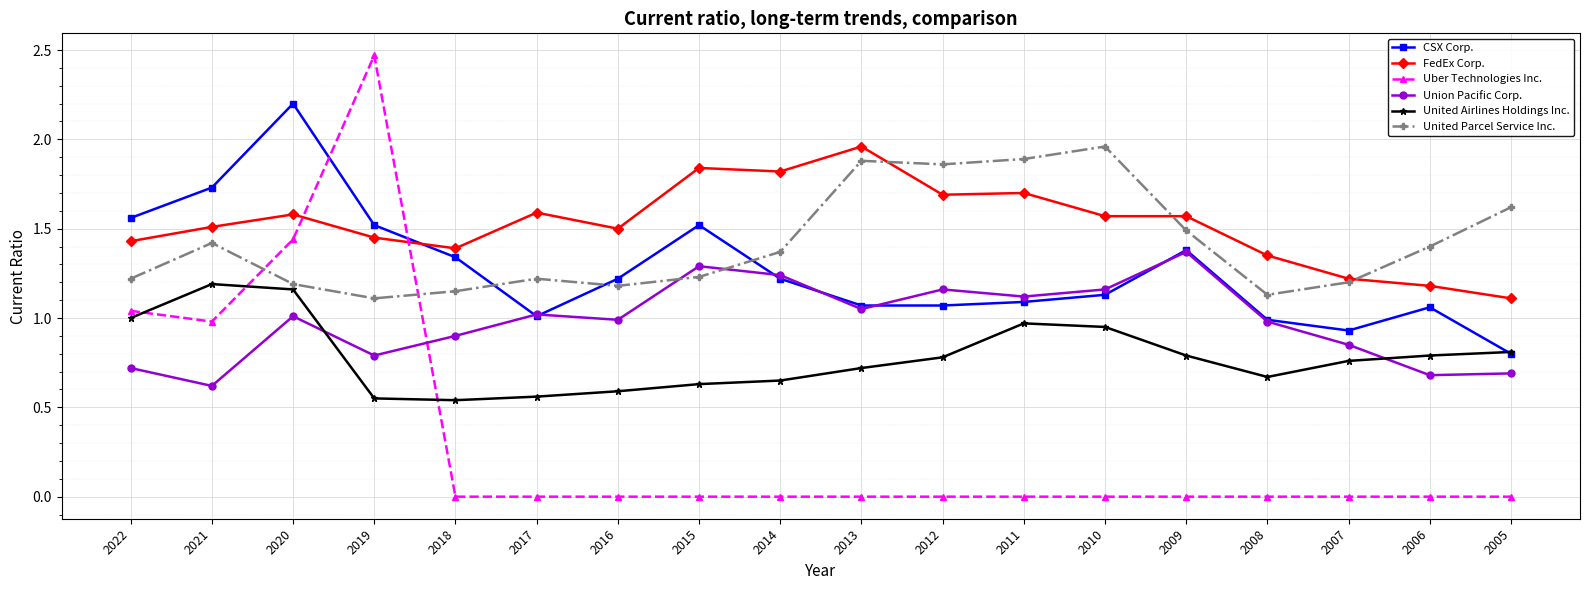

True or false: Union Pacific Corp. and United Airlines Holdings Inc. intersect in this chart.

True